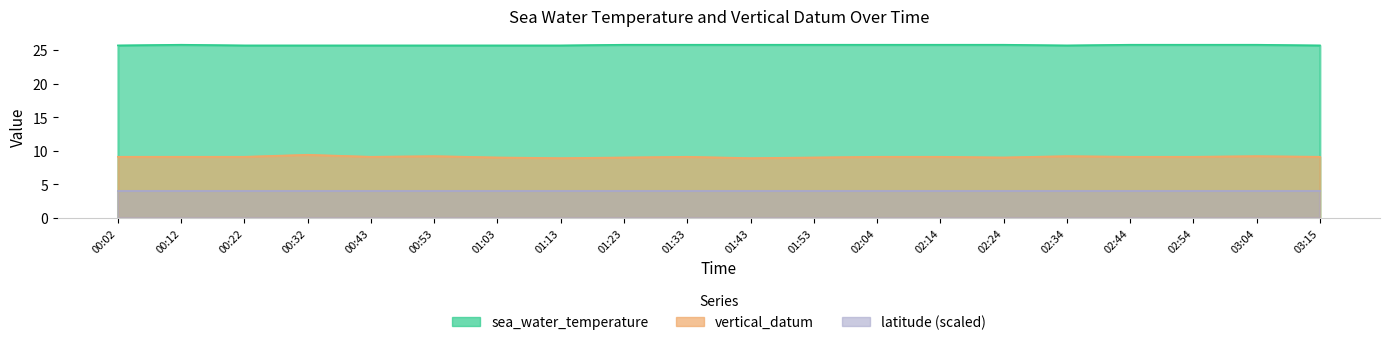

What is the sum of all sea_water_temperature values?

515.1